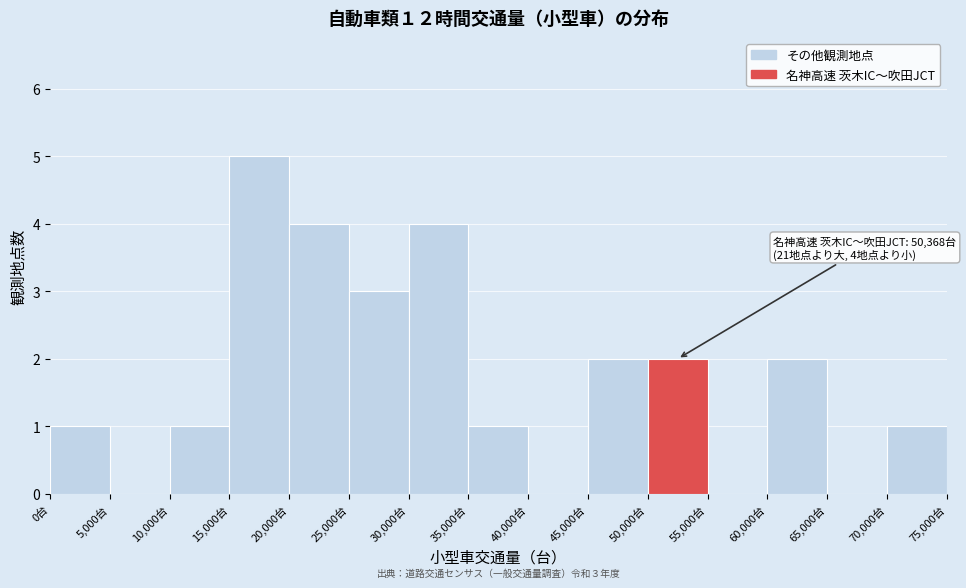

Which range on the x-axis has the tallest bar?

15000 to 20000